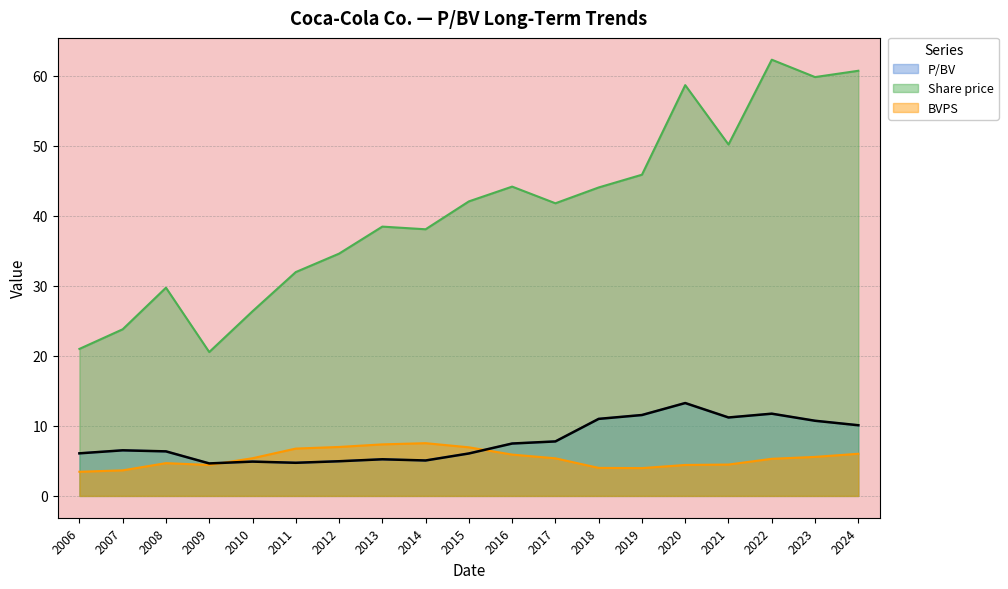

Reading left to right, list all the values displayed in this chart.

P/BV: 2006=6.1	2007=6.5	2008=6.4	2009=4.6	2010=4.9	2011=4.7	2012=5.0	2013=5.2	2014=5.1	2015=6.1	2016=7.5	2017=7.8	2018=11.0	2019=11.6	2020=13.3	2021=11.2	2022=11.7	2023=10.7	2024=10.1
Share price: 2006=21.0	2007=23.8	2008=29.7	2009=20.5	2010=26.4	2011=32.0	2012=34.6	2013=38.5	2014=38.1	2015=42.0	2016=44.2	2017=41.8	2018=44.0	2019=45.9	2020=58.6	2021=50.2	2022=62.3	2023=59.8	2024=60.7
BVPS: 2006=3.5	2007=3.6	2008=4.7	2009=4.4	2010=5.4	2011=6.8	2012=7.0	2013=7.4	2014=7.5	2015=6.9	2016=5.9	2017=5.4	2018=4.0	2019=4.0	2020=4.4	2021=4.5	2022=5.3	2023=5.6	2024=6.0